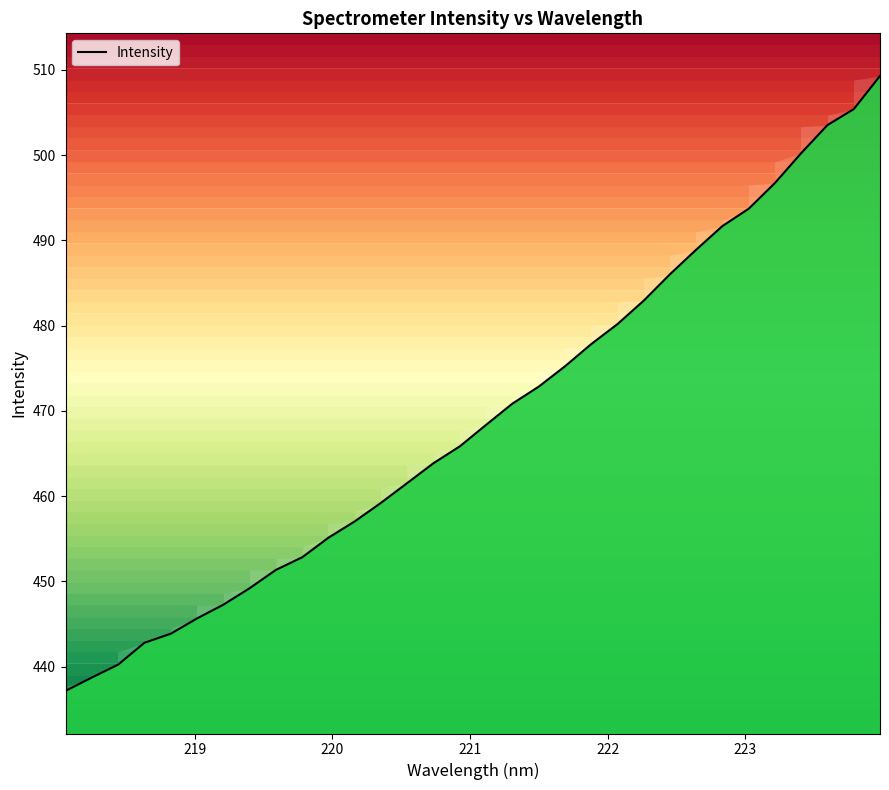

How many lines are shown in the chart?

1